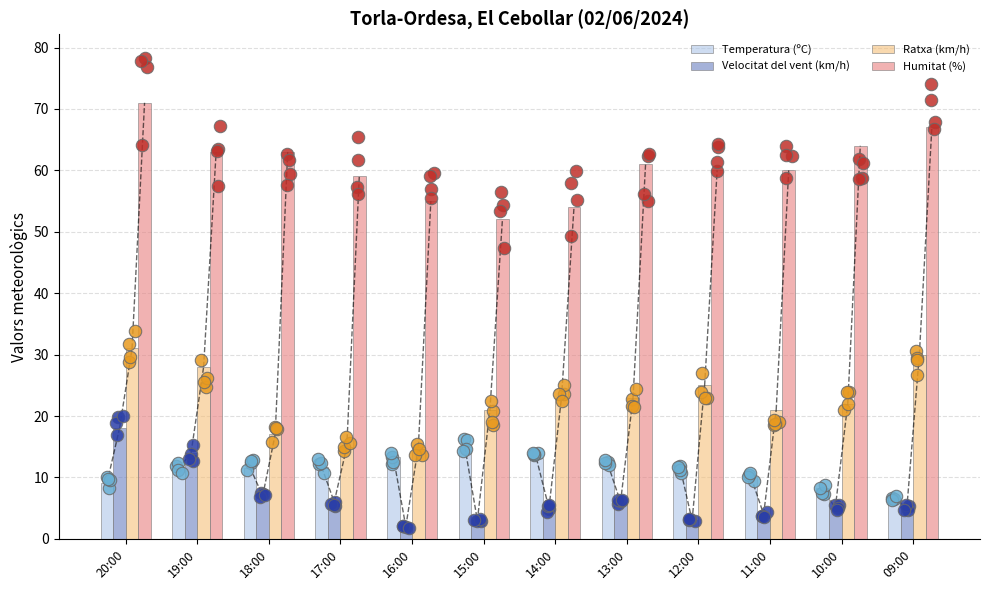

What are all the series names shown in the legend?

Temperatura (ºC), Velocitat del vent (km/h), Ratxa (km/h), Humitat (%)